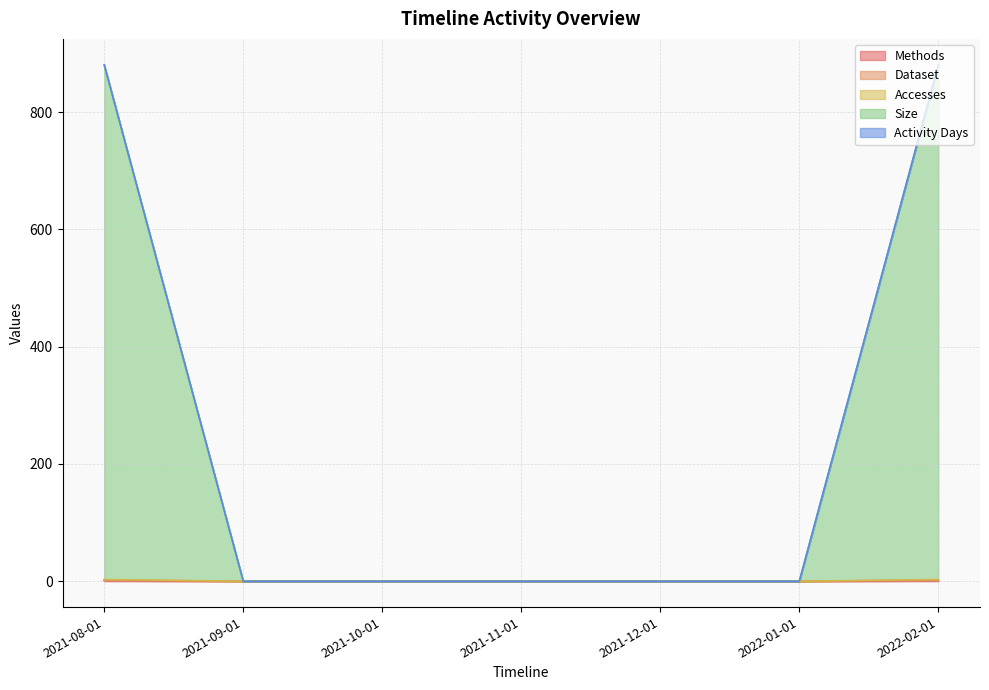

True or false: Dataset and Accesses intersect in this chart.

False